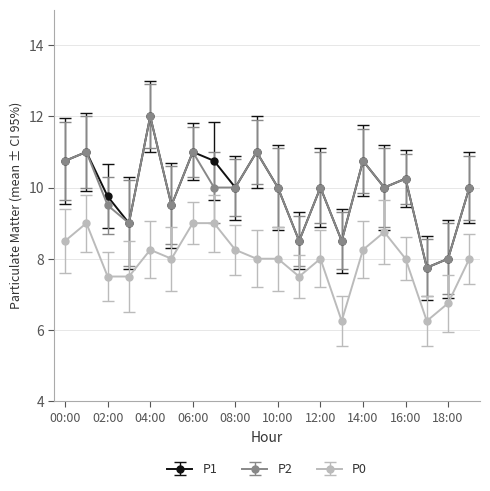

What is the maximum value for P1?

12.0